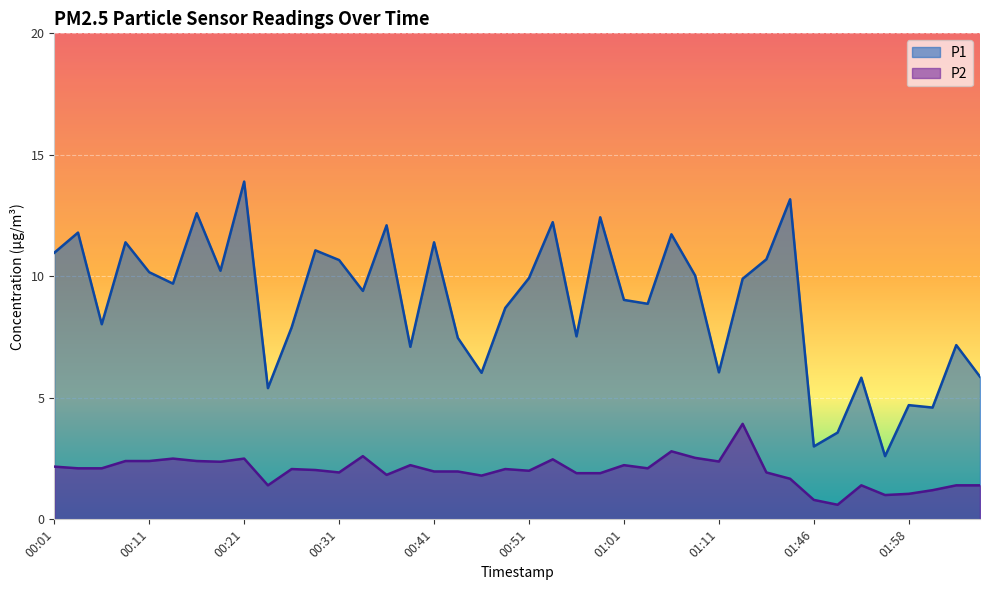

List the series in order of their overall mean, highest first.

P1, P2